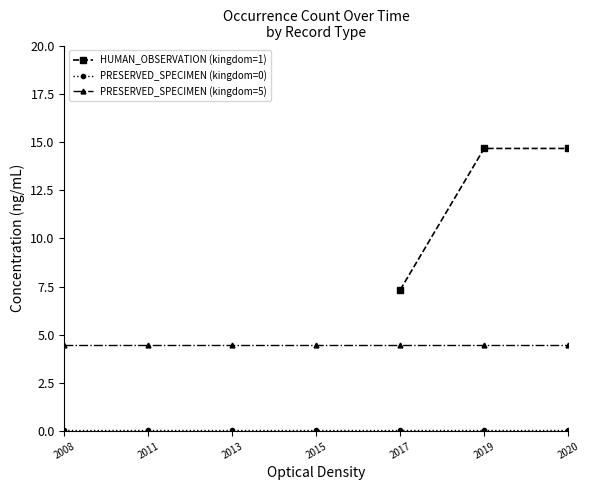

Rank the categories by PRESERVED_SPECIMEN (kingdom=0) value from highest to lowest.

2008, 2011, 2013, 2015, 2017, 2019, 2020